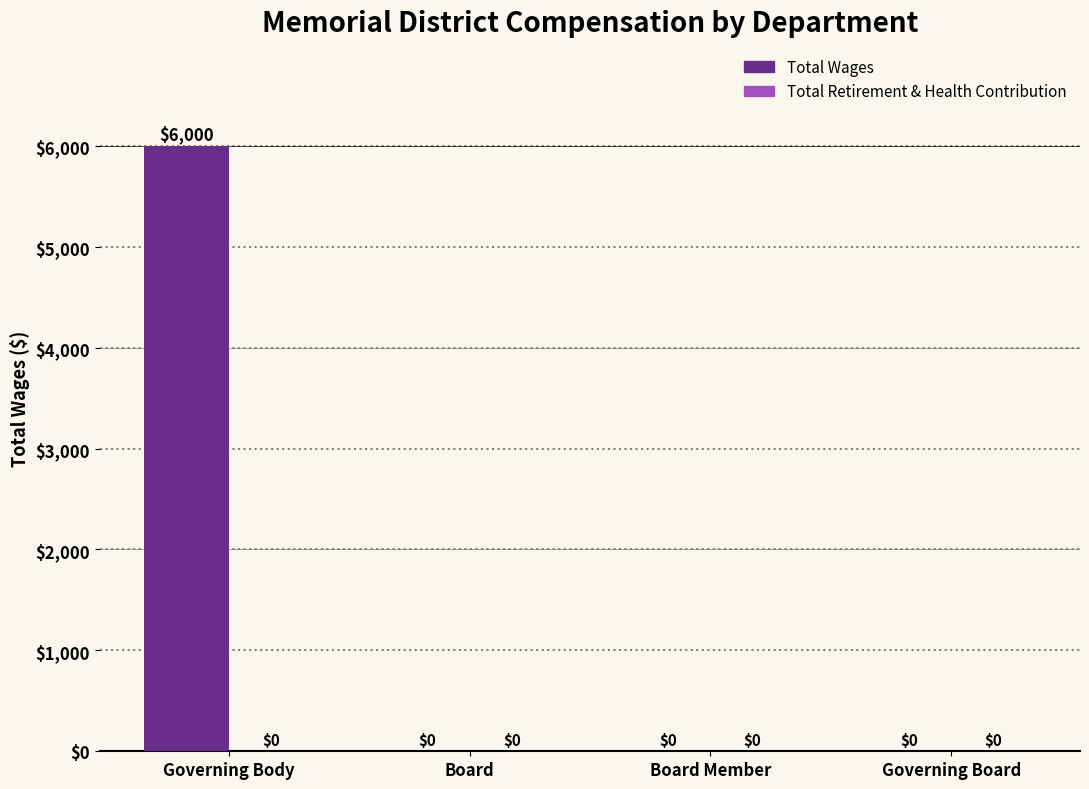

What is the greatest value displayed?

6000